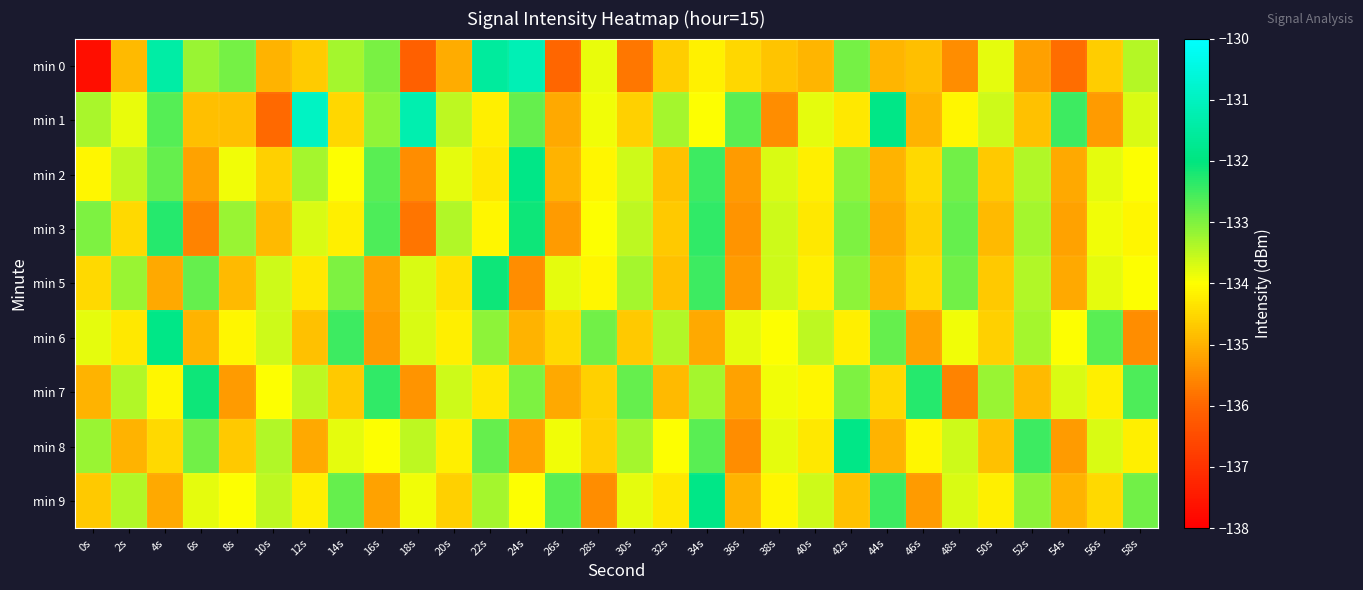

What is the greatest value displayed?

-130.9